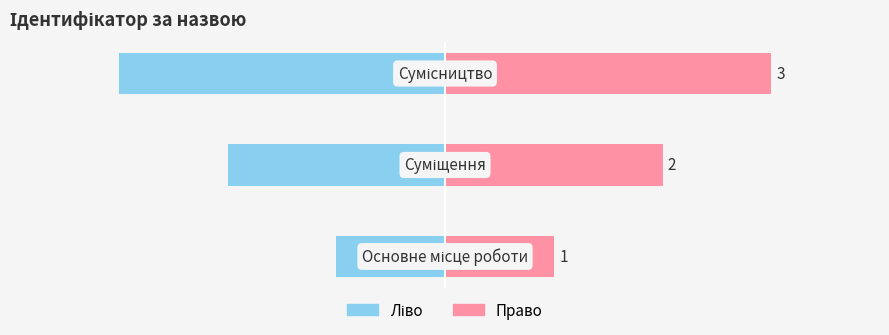

What is the value of the Ідентифікатор (право) bar at the 3rd from the left?

3